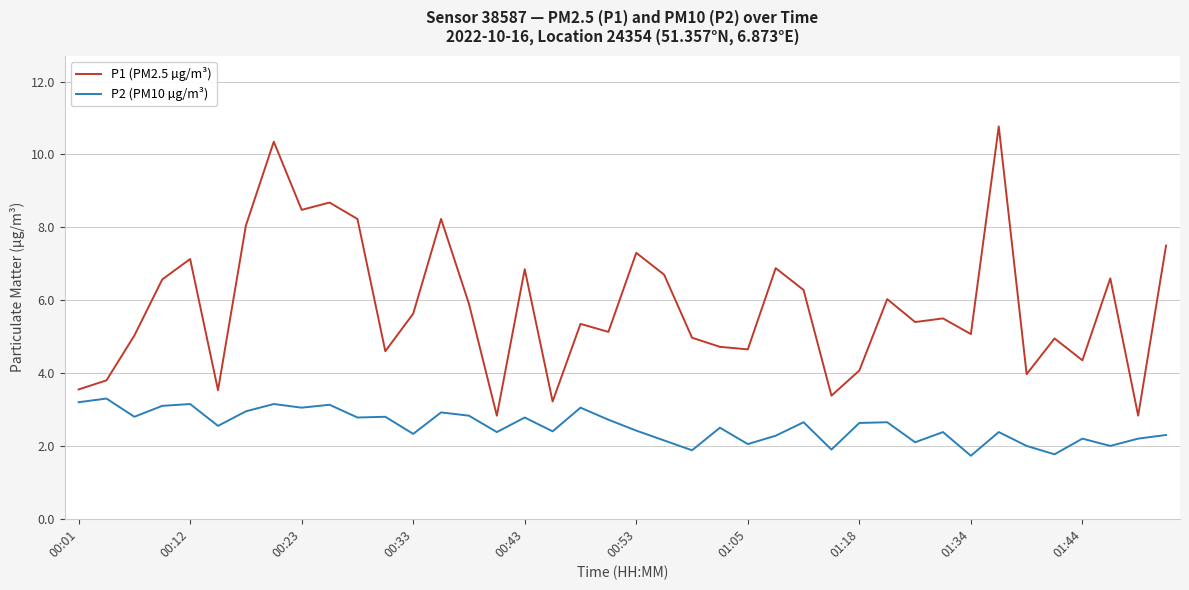

What is the minimum value shown in the chart?

1.7